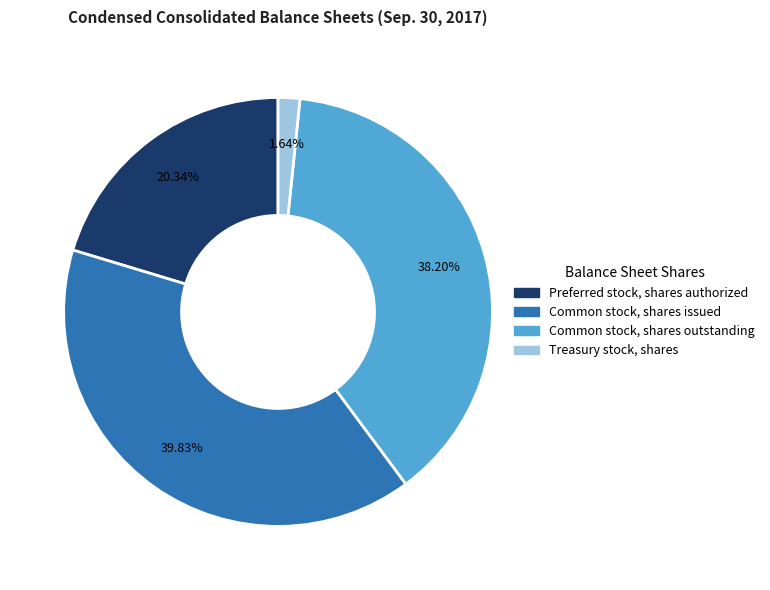

Between Treasury stock, shares and Common stock, shares issued, which is larger?

Common stock, shares issued